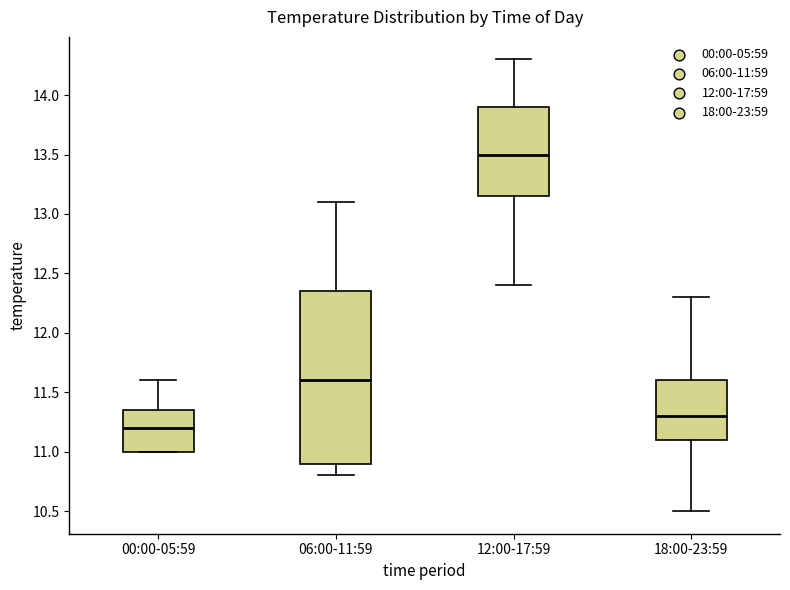

Where does the median line of the box for 00:00-05:59 sit on the y-axis? The values are not printed on the chart, so give them approximately, as read against the axis.

11.20